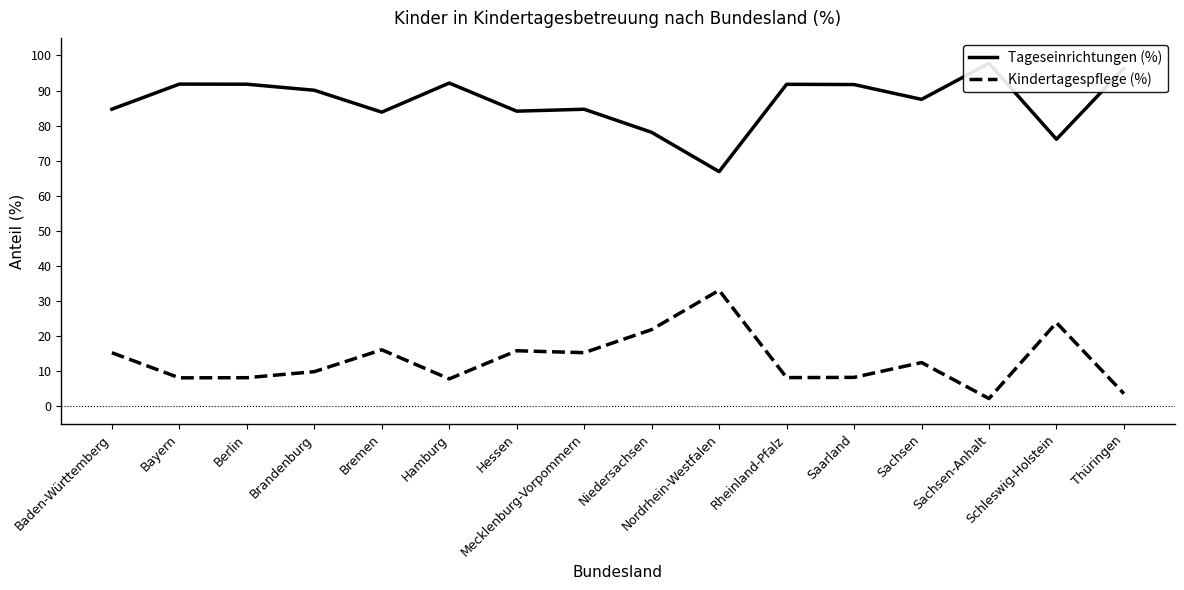

True or false: Tageseinrichtungen (%) and Kindertagespflege (%) intersect in this chart.

False